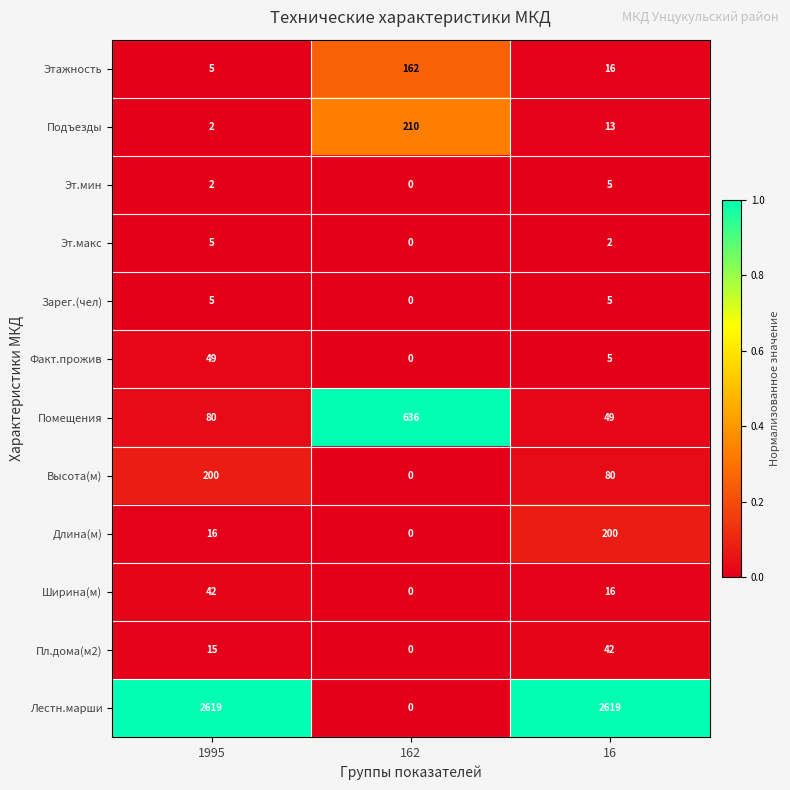

Which category has the lowest value across all series?

162